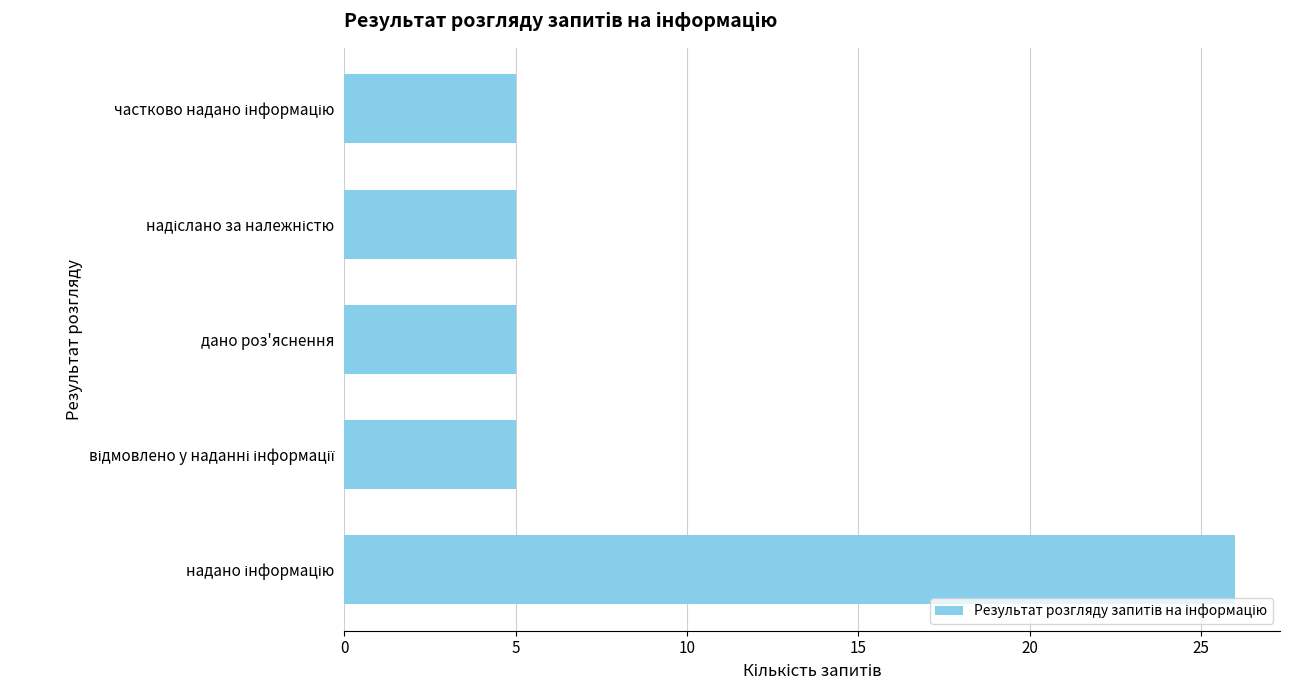

Does the chart contain stacked bars?

No